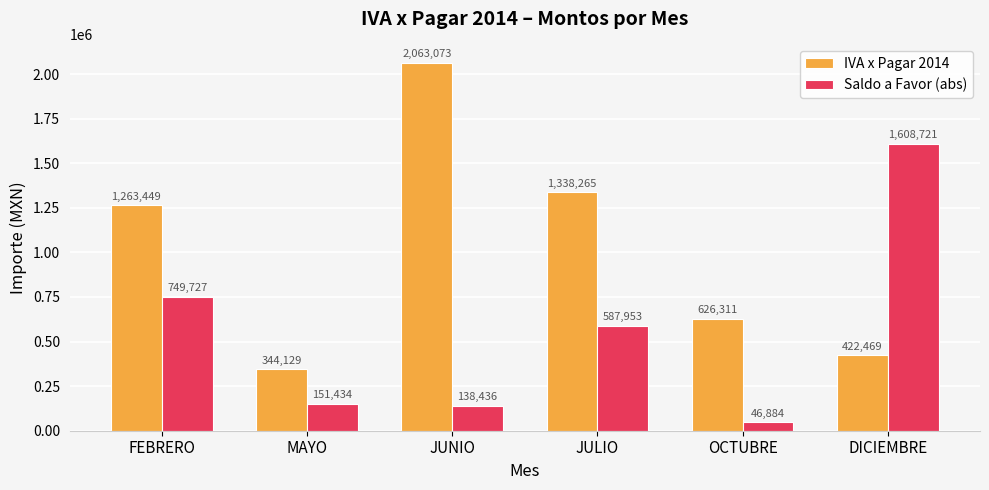

The IVA x Pagar 2014 series shows 1263449.4 at FEBRERO. True or false?

True